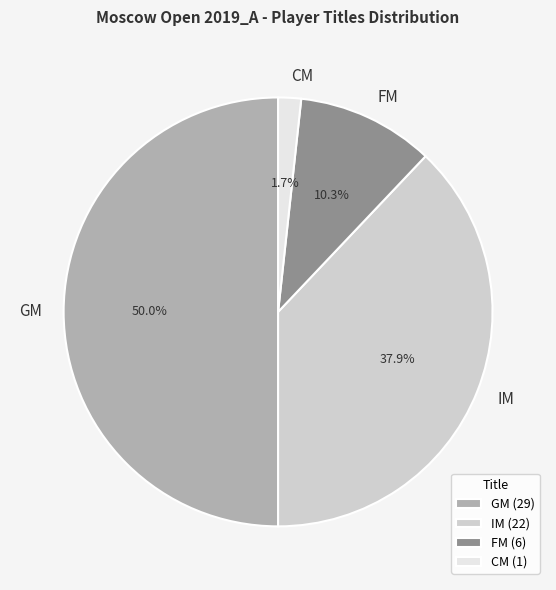

Count the number of slices in the pie.

4